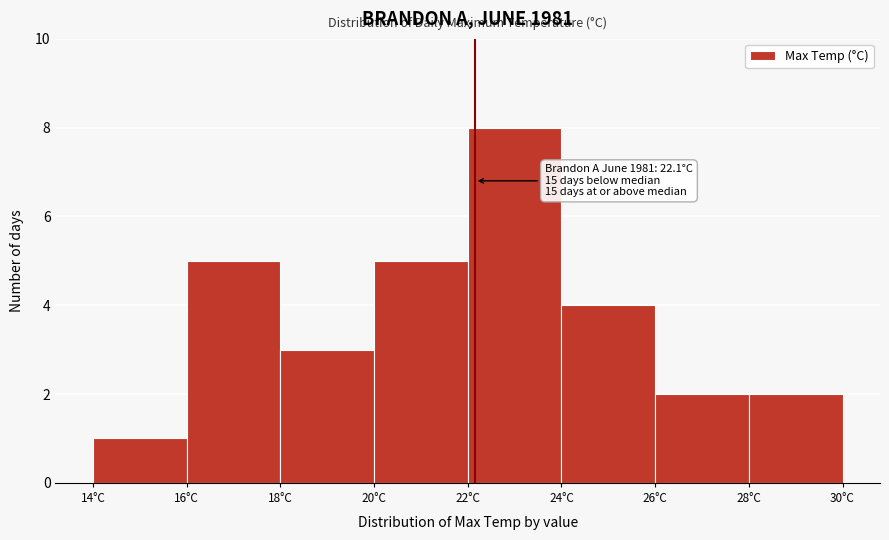

Over which range of the x-axis is the bar tallest?

22 to 24